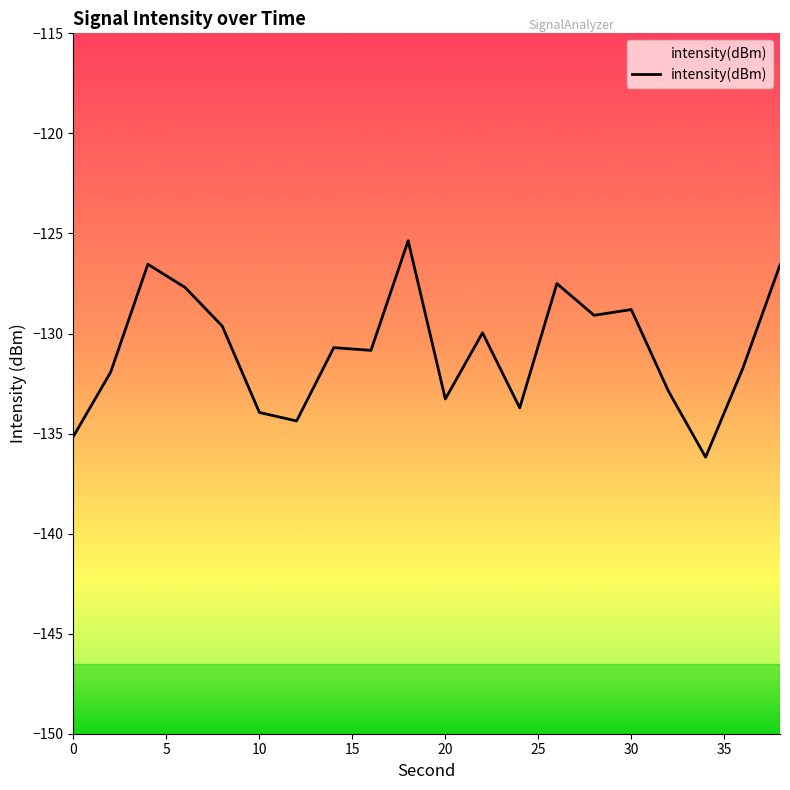

What is the difference between the second highest and minimum values?

9.6